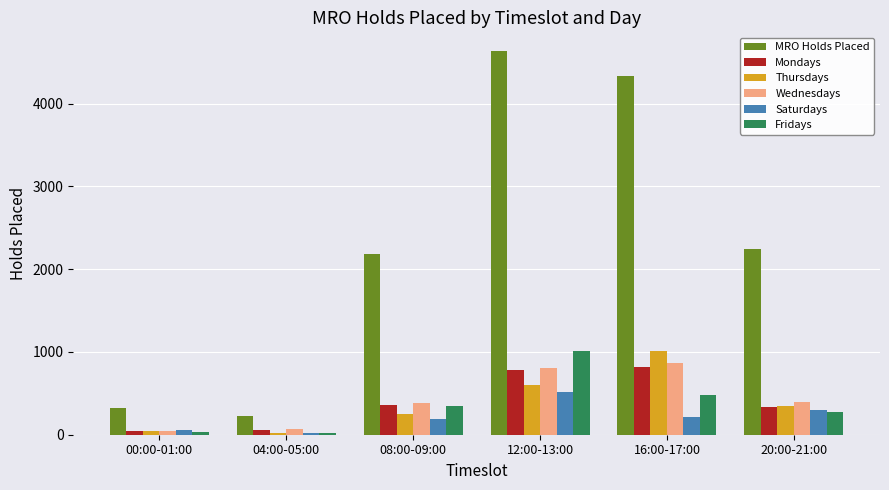

Which label corresponds to the largest value in the chart?

12:00-13:00